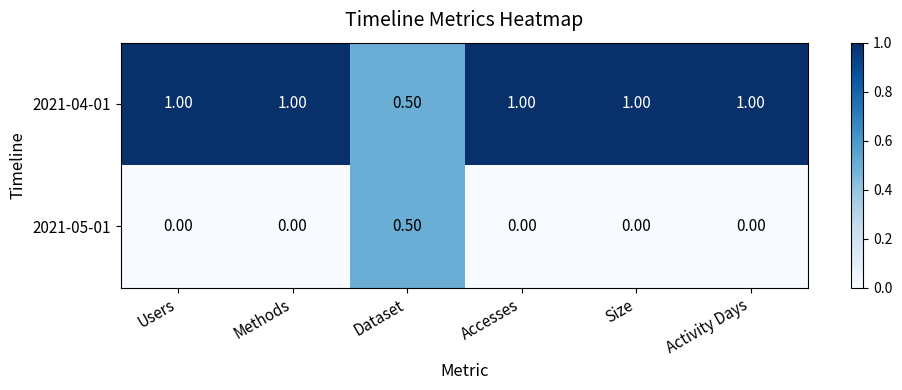

Where is 2021-04-01 nearest to the value 0?

Dataset